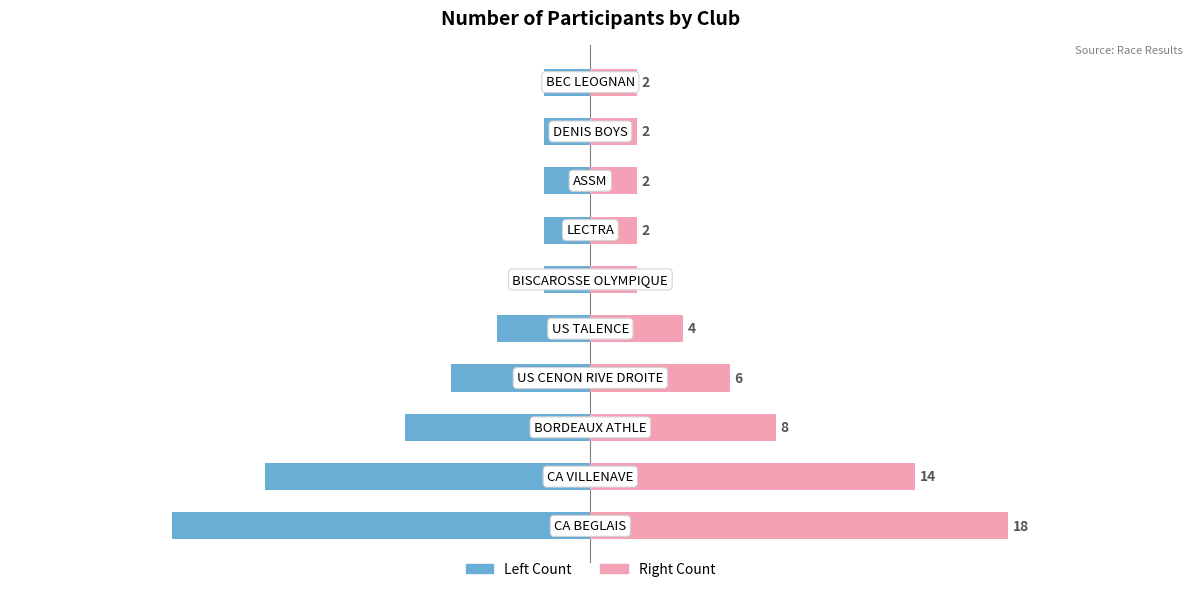

What is the maximum value shown in the chart?

18